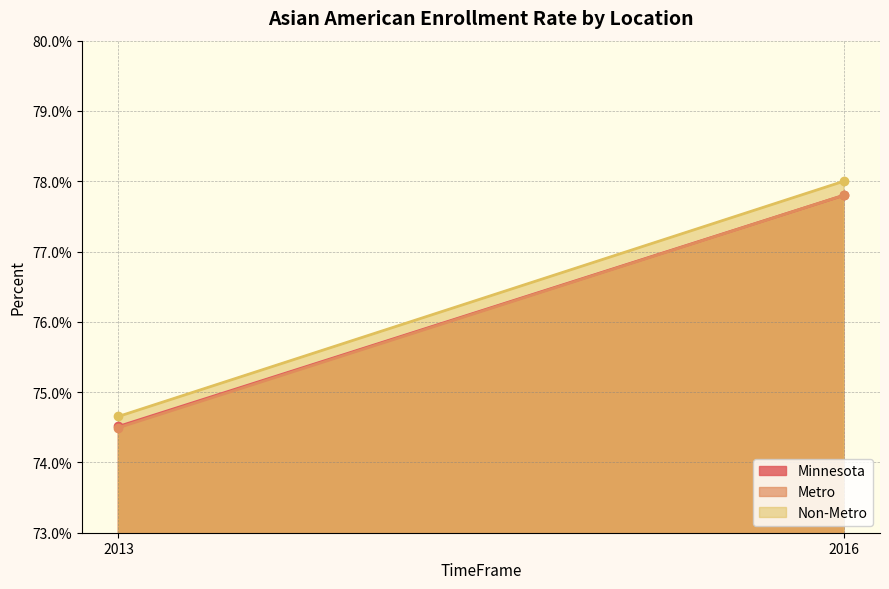

Which category has the highest value in the Minnesota series?

2016